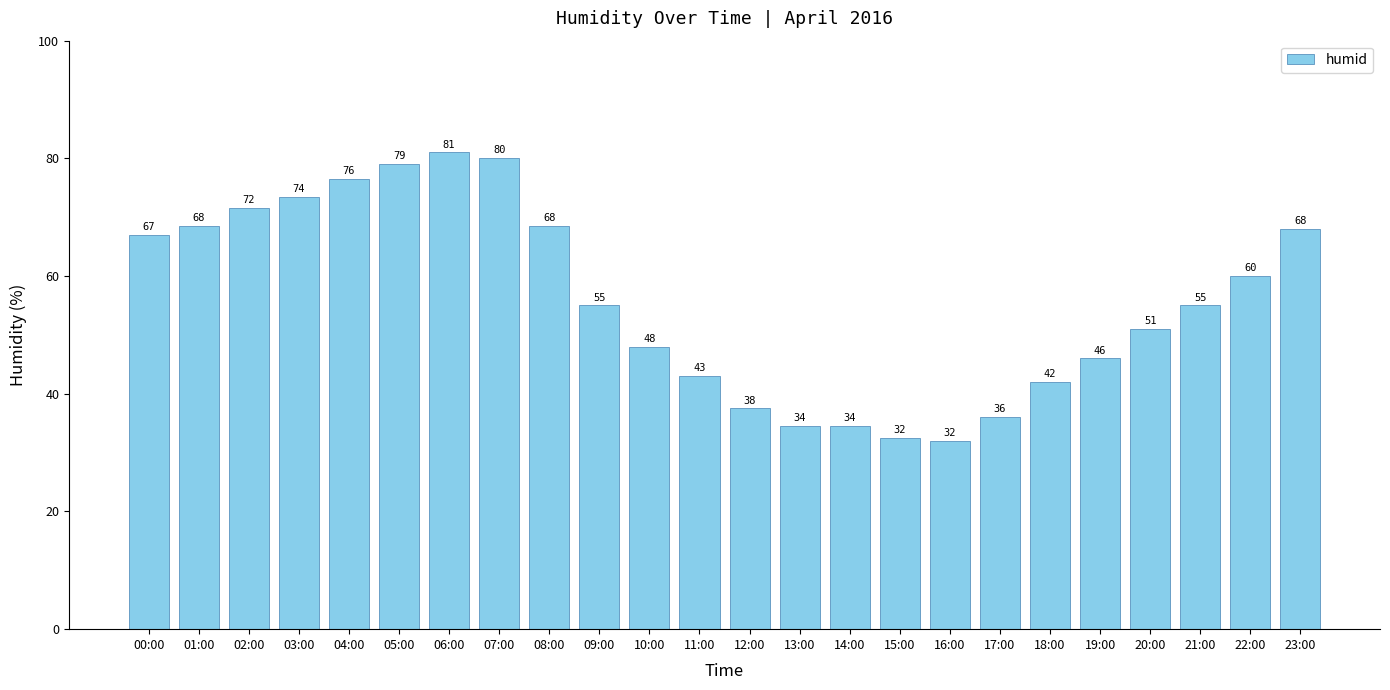

Which has a higher value, 20:00 or 17:00?

20:00